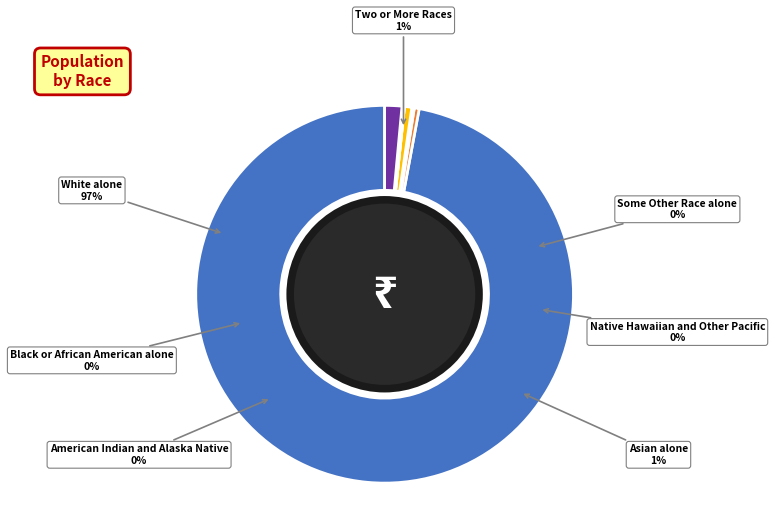

Is there a majority slice in this chart?

Yes